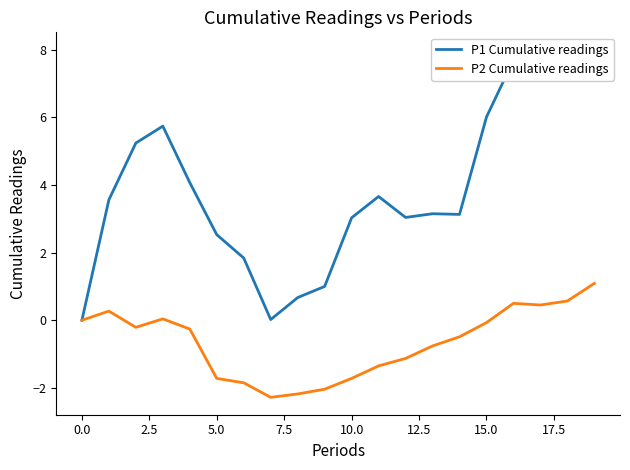

What is the lowest value of the P2 Cumulative readings series?

-2.3